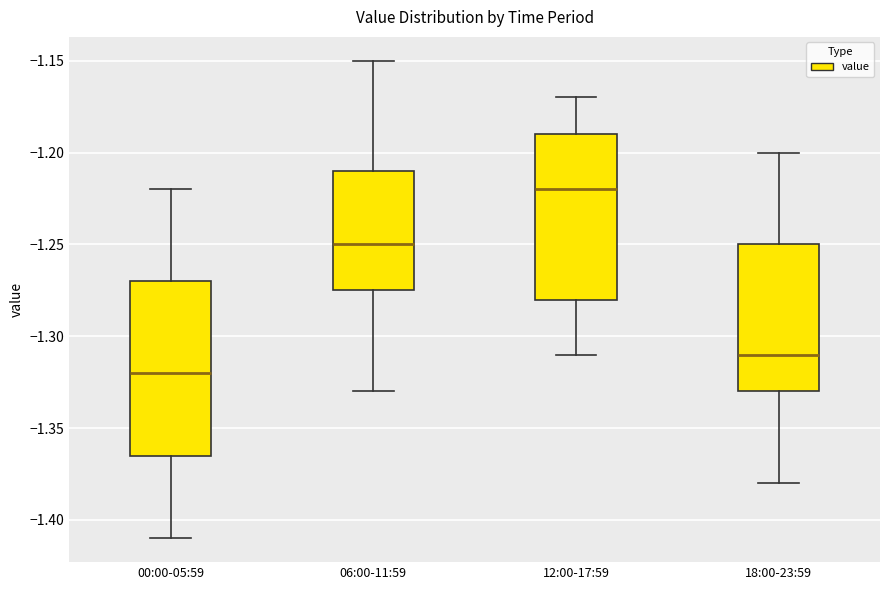

Where is the lower edge of the box for 18:00-23:59 on the y-axis? The values are not printed on the chart, so give them approximately, as read against the axis.

-1.330